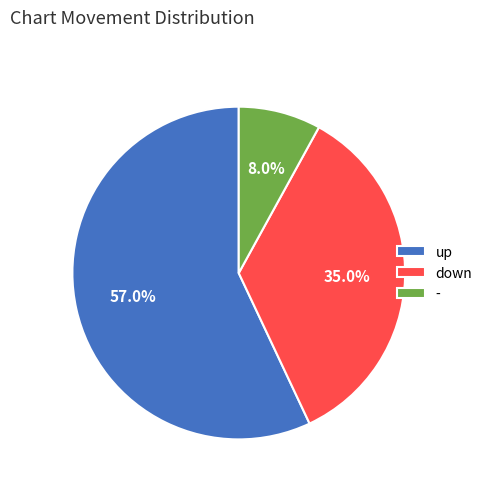

To the nearest percent, what portion does down represent?

35%